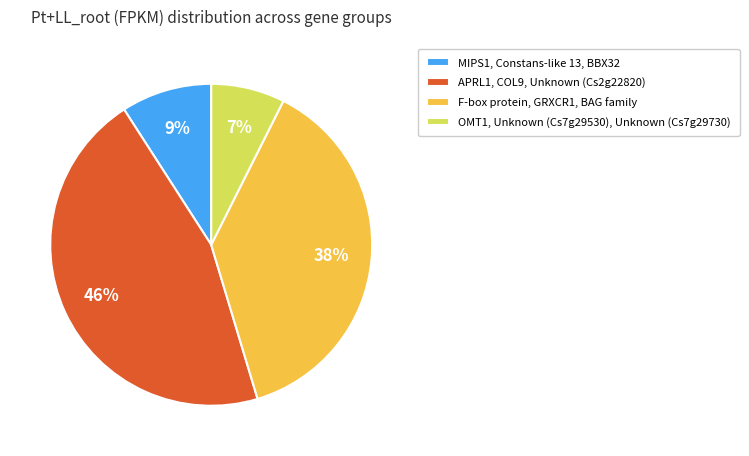

Count the number of slices in the pie.

4